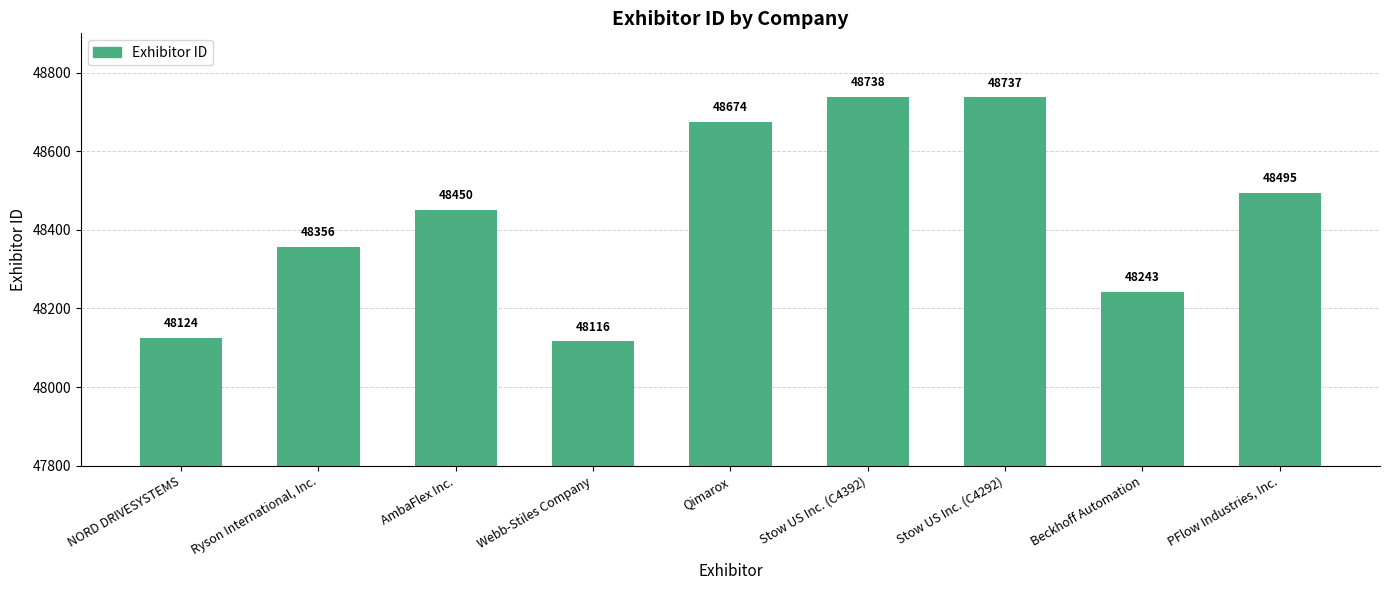

At which category does the chart reach its peak across all series?

Stow US Inc. (C4392)